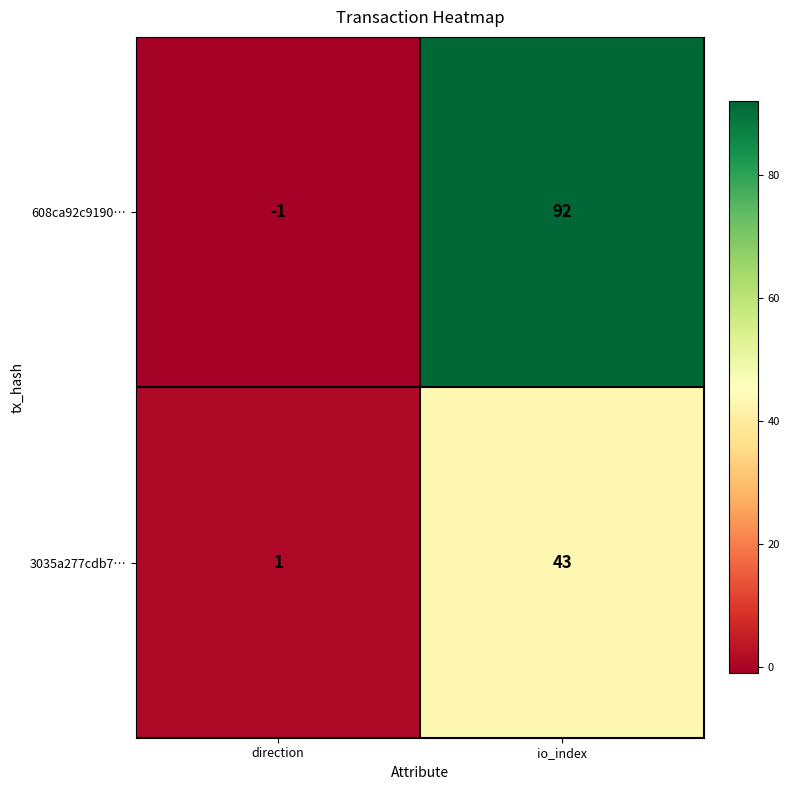

Reading left to right, list all the values displayed in this chart.

608ca92c9190…: direction=-1	io_index=92
3035a277cdb7…: direction=1	io_index=43